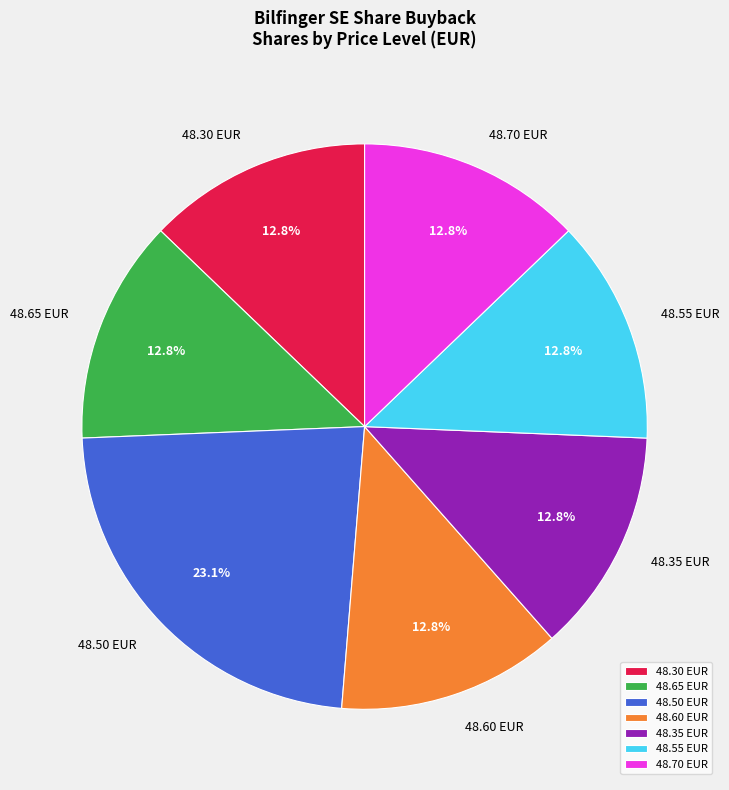

Approximately how many times larger is the value at 48.65 EUR compared to 48.70 EUR?

1.0